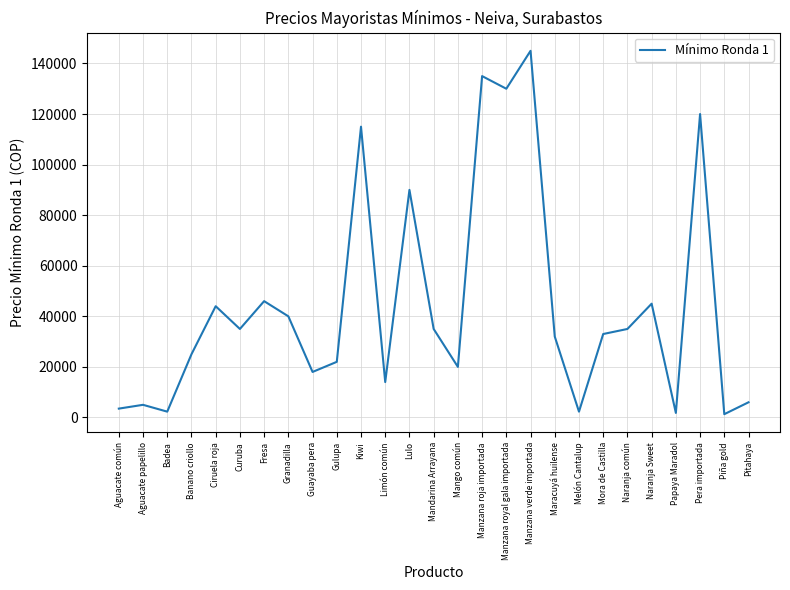

The value at Mandarina Arrayana is 35000. True or false?

True